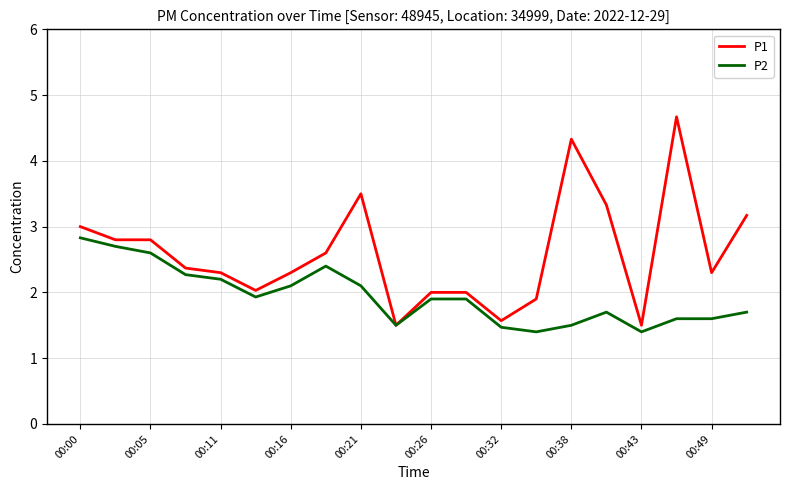

Reading left to right, list all the values displayed in this chart.

P1: 3.0	2.8	2.8	2.4	2.3	2.0	2.3	2.6	3.5	1.5	2.0	2.0	1.6	1.9	4.3	3.3	1.5	4.7	2.3	3.2
P2: 2.8	2.7	2.6	2.3	2.2	1.9	2.1	2.4	2.1	1.5	1.9	1.9	1.5	1.4	1.5	1.7	1.4	1.6	1.6	1.7